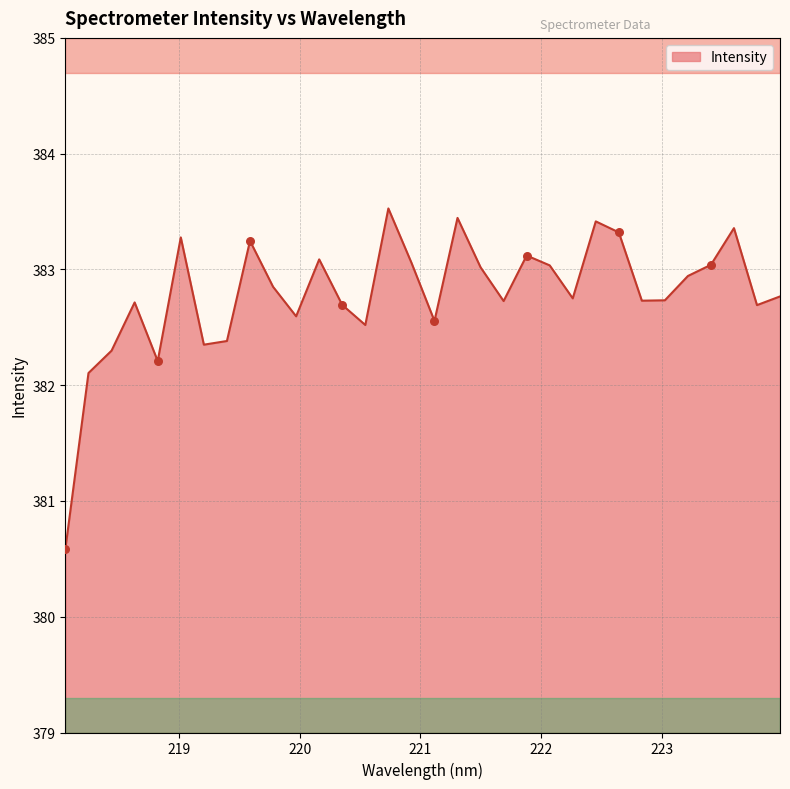

What is the difference between the maximum and minimum values?

2.9